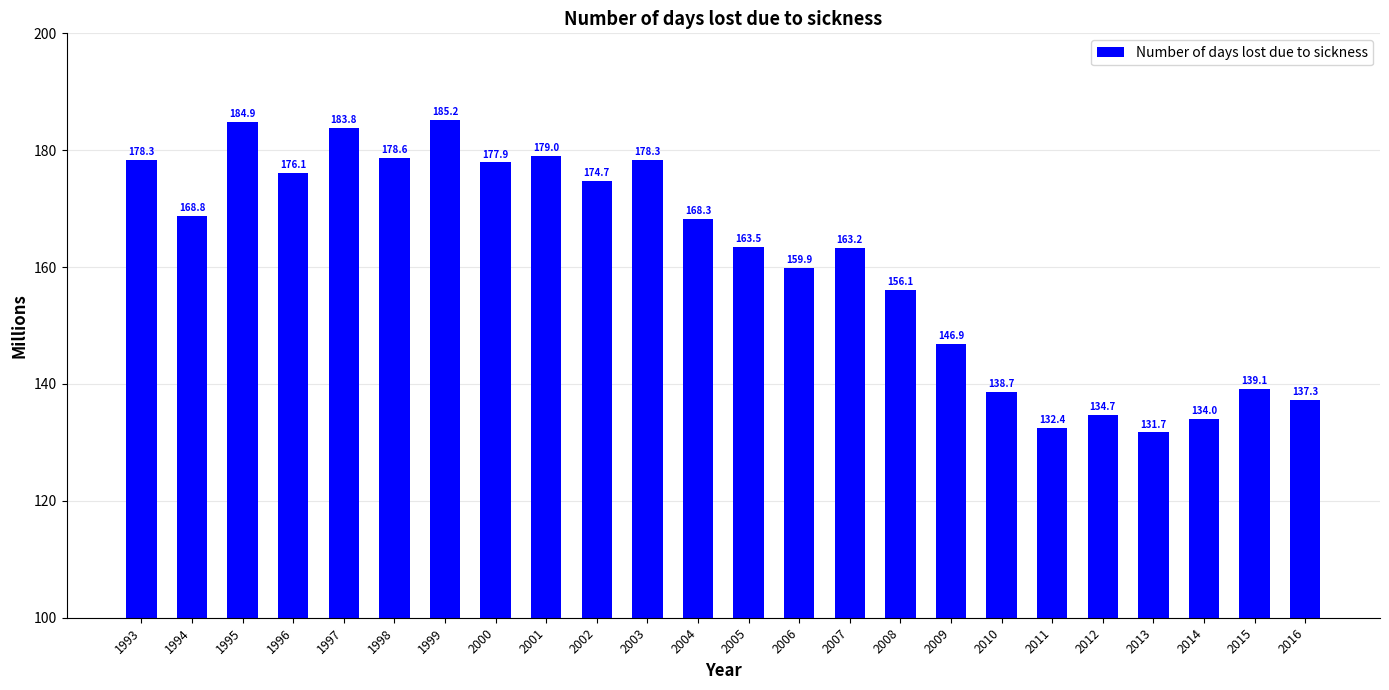

Approximately how many times larger is the value at 2002 compared to 1999?

0.9